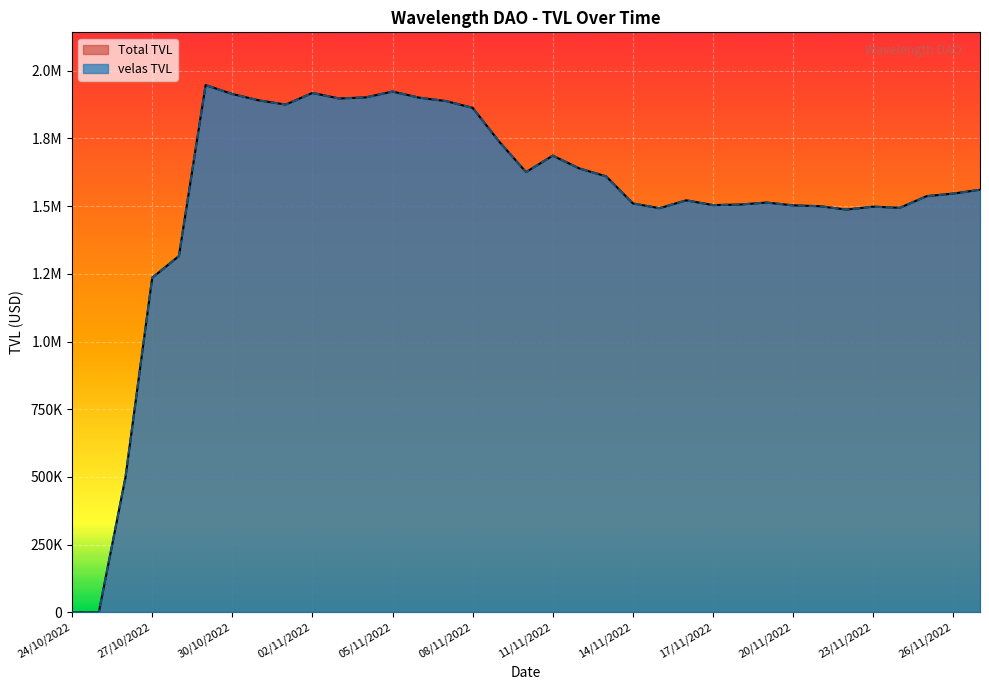

Where is velas TVL nearest to the value 973360?

27/10/2022